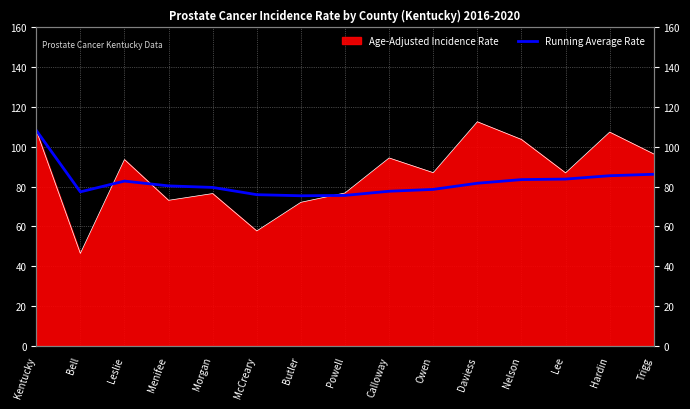

True or false: the data shows 85.5 at Hardin.

True